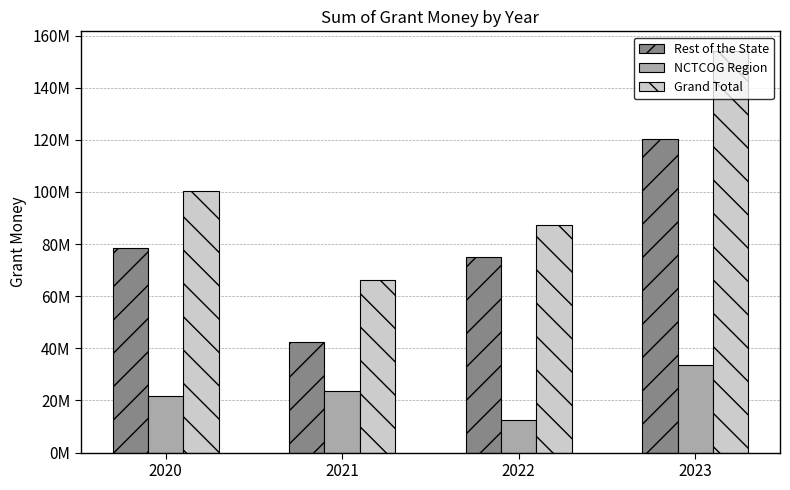

List the series in order of their peak value, highest first.

Grand Total, Rest of the State, NCTCOG Region